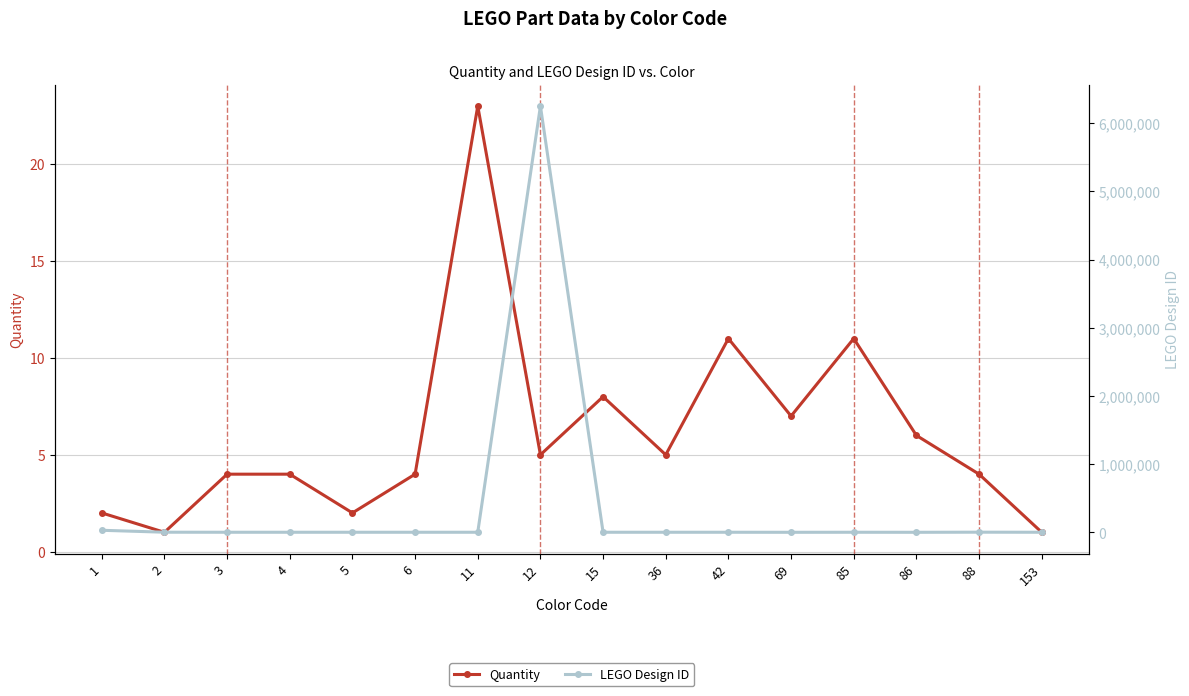

At how many categories does at least one series exceed 1591065?

1